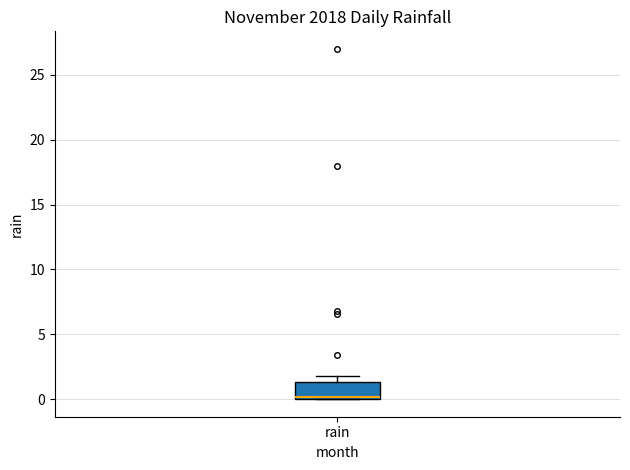

Where is the upper edge of the box for rain on the y-axis? The values are not printed on the chart, so give them approximately, as read against the axis.

1.5